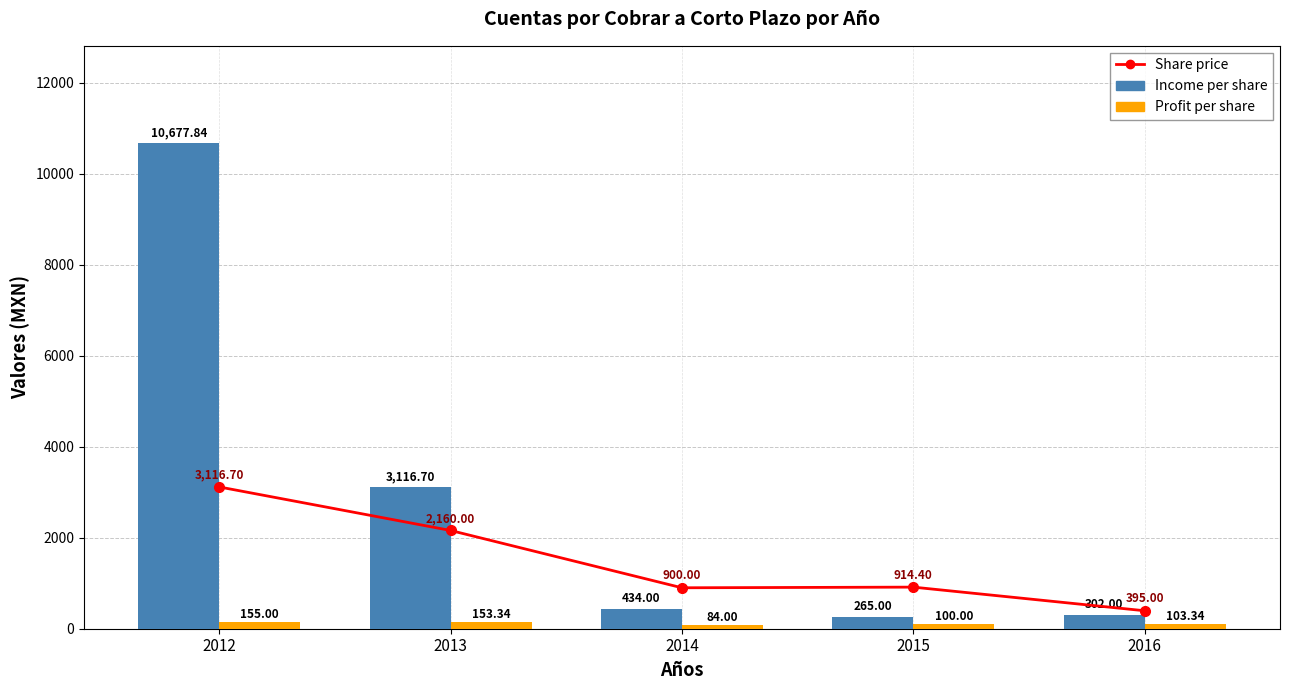

At which category is the sum across all series the highest?

2012